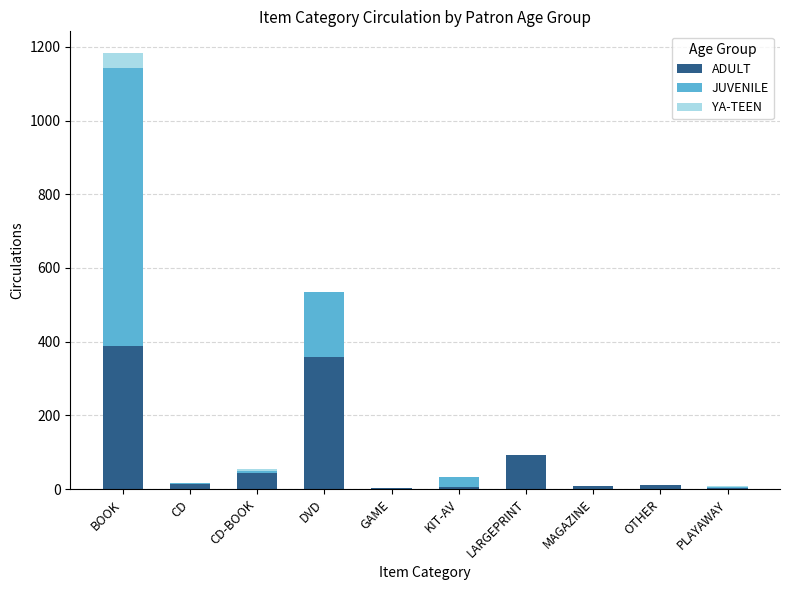

Which category has the highest value in the ADULT series?

BOOK